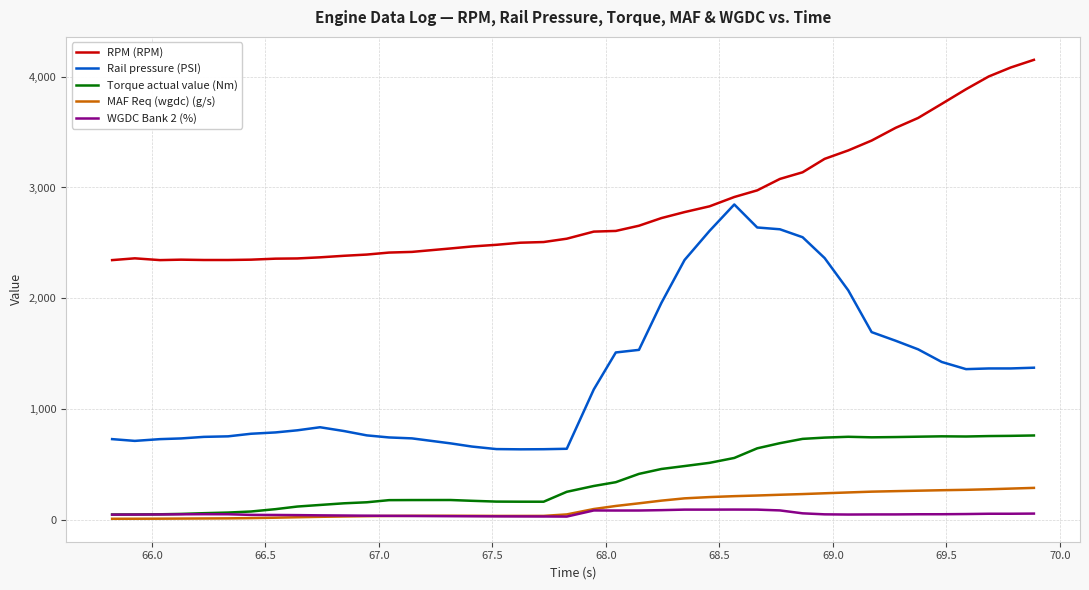

True or false: MAF Req (wgdc) (g/s) and RPM (RPM) cross at least once.

False